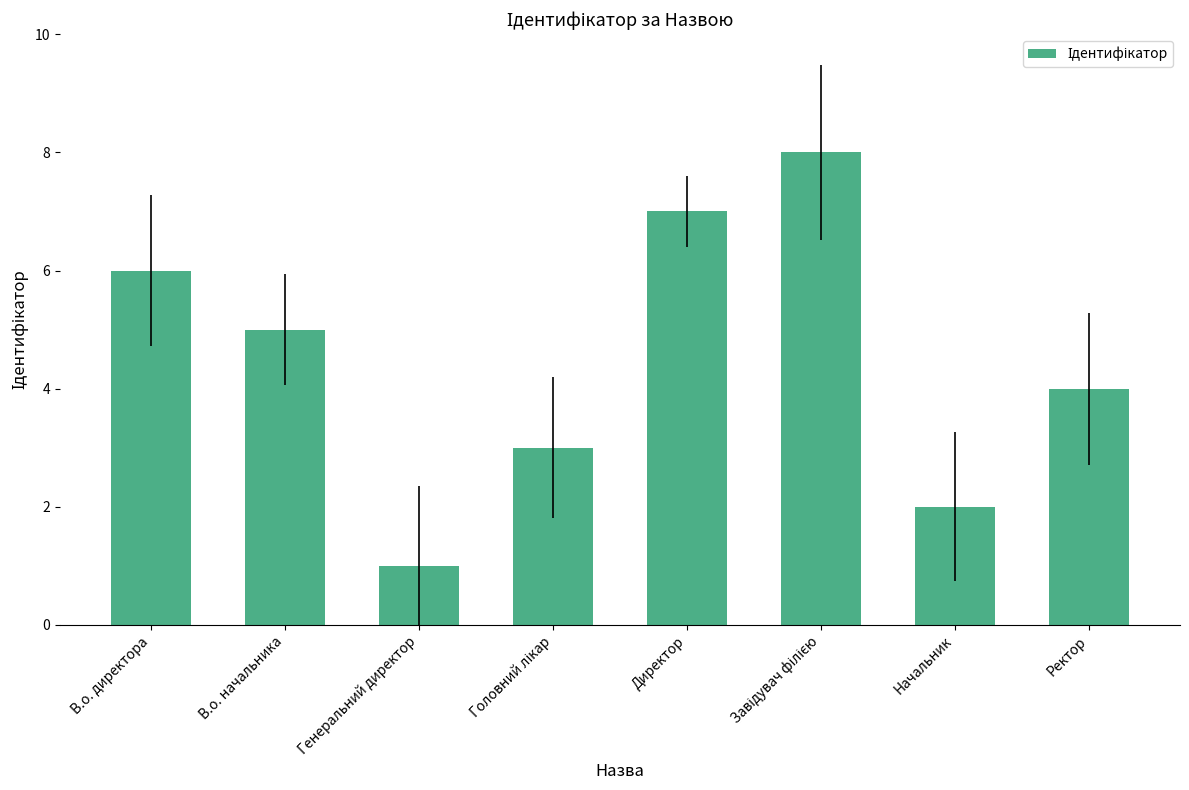

What is the change in value from В.о. директора to Генеральний директор?

-5